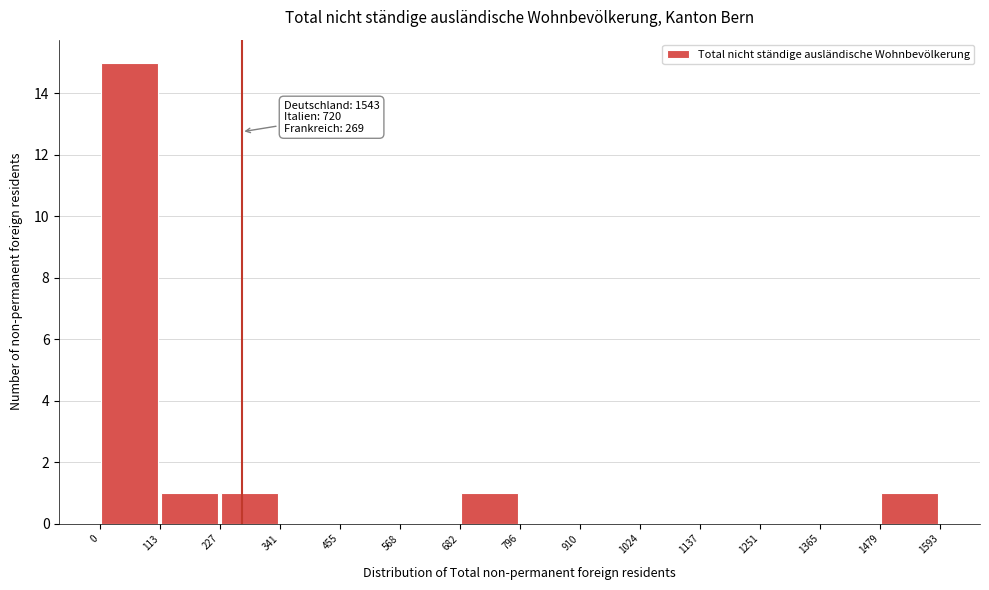

Over which range of the x-axis is the bar tallest?

0 to 113